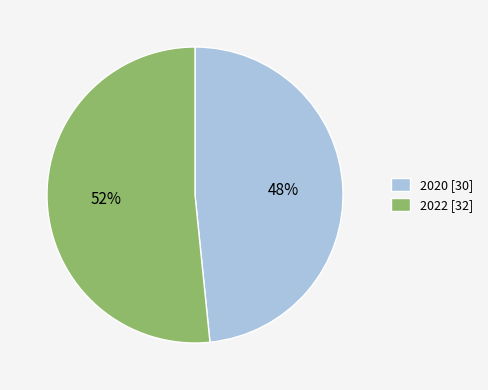

What percentage is the 2022 slice, to the nearest percent?

52%